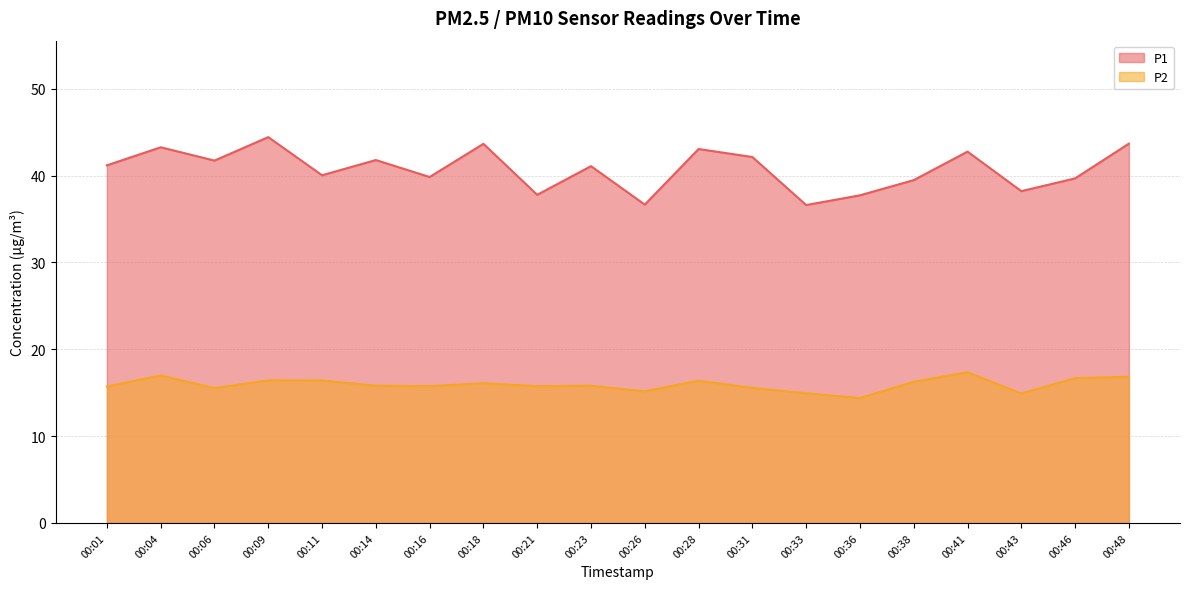

At 00:14, list the series in order from smallest to largest.

P2, P1